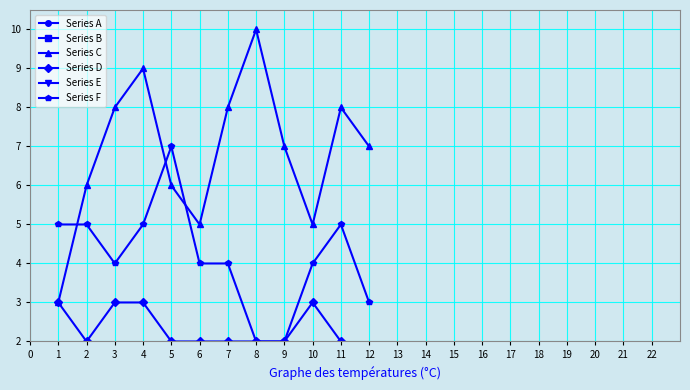

Which category has the highest value in the Series C series?

8